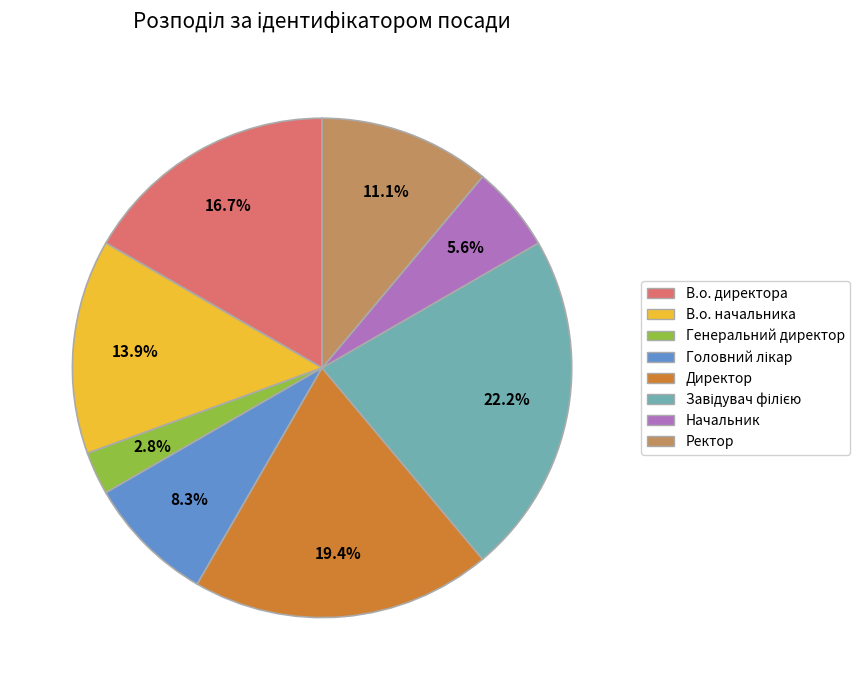

What is the ratio of the value at В.о. начальника to the value at Генеральний директор?

5.0